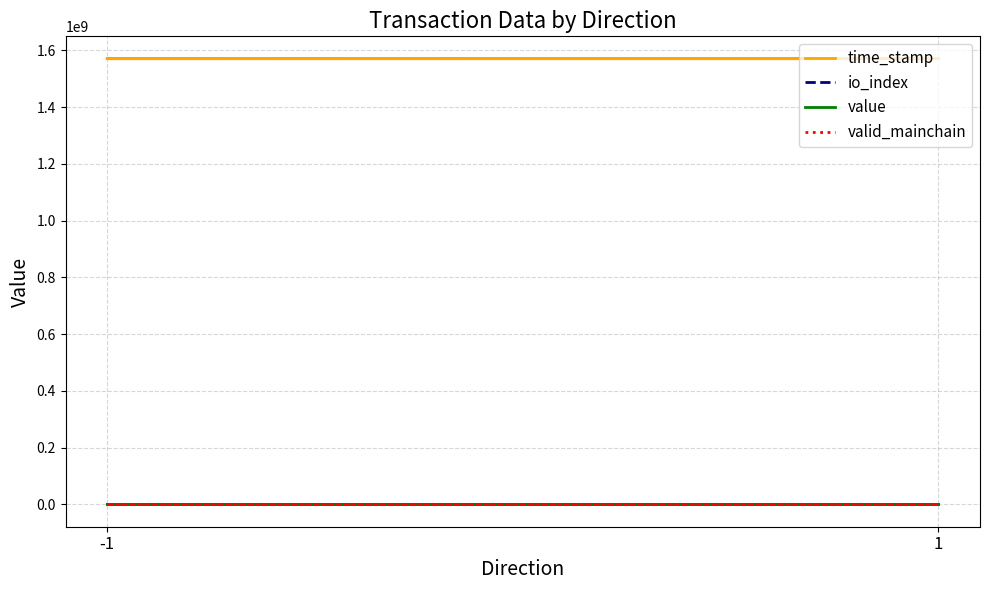

At which category is the sum across all series the highest?

-1